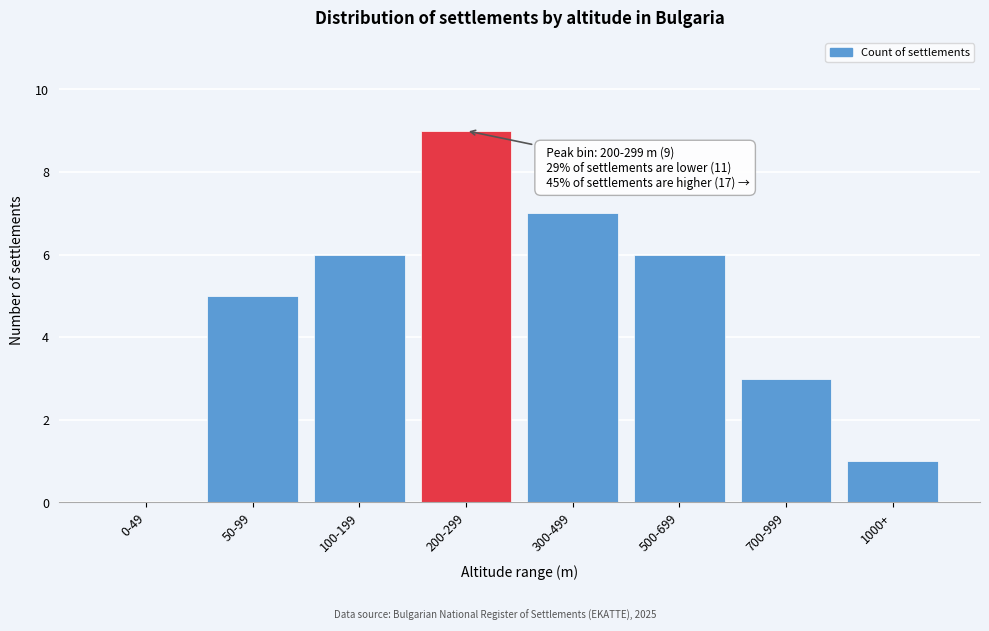

Reading left to right, extract all data points from this chart.

0-49=0	50-99=5	100-199=6	200-299=9	300-499=7	500-699=6	700-999=3	1000+=1